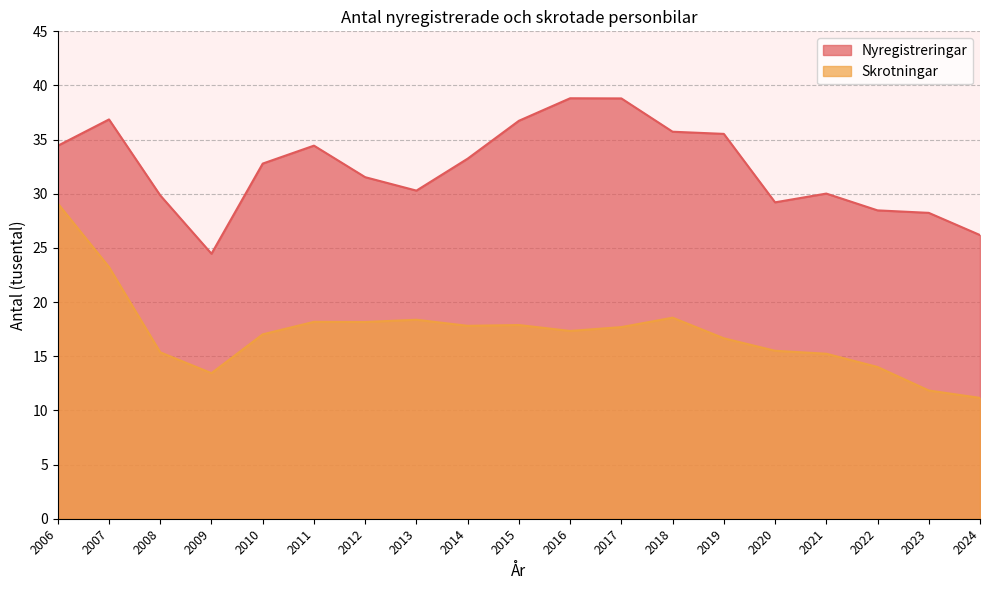

What are all the series names shown in the legend?

Nyregistreringar, Skrotningar